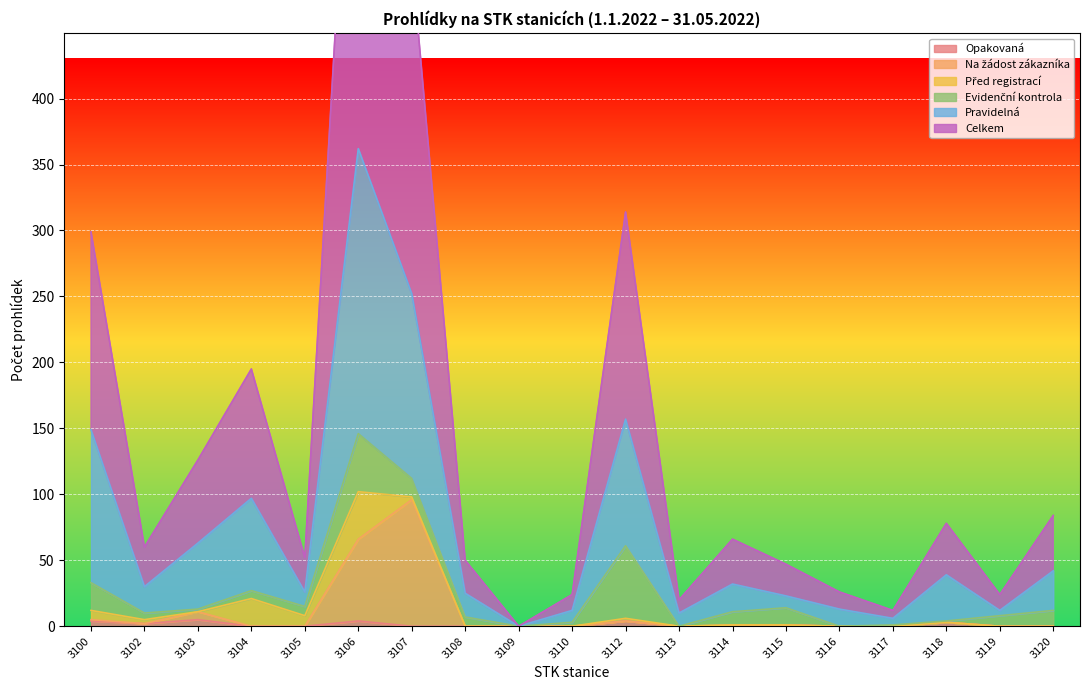

Count the Opakovaná values in the range 0 to 3.

15